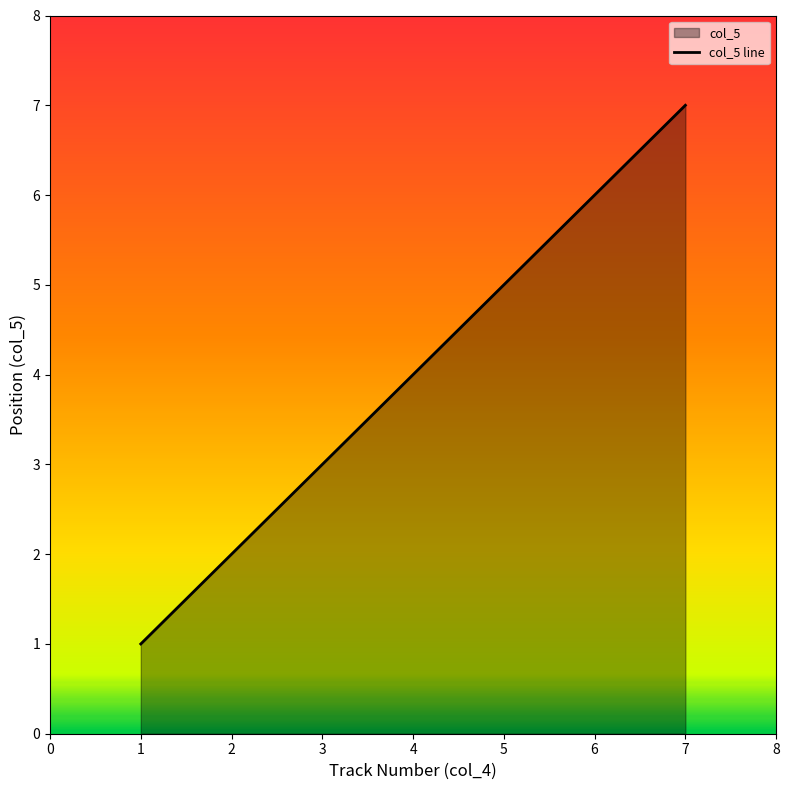

How many data points are above 4?

3